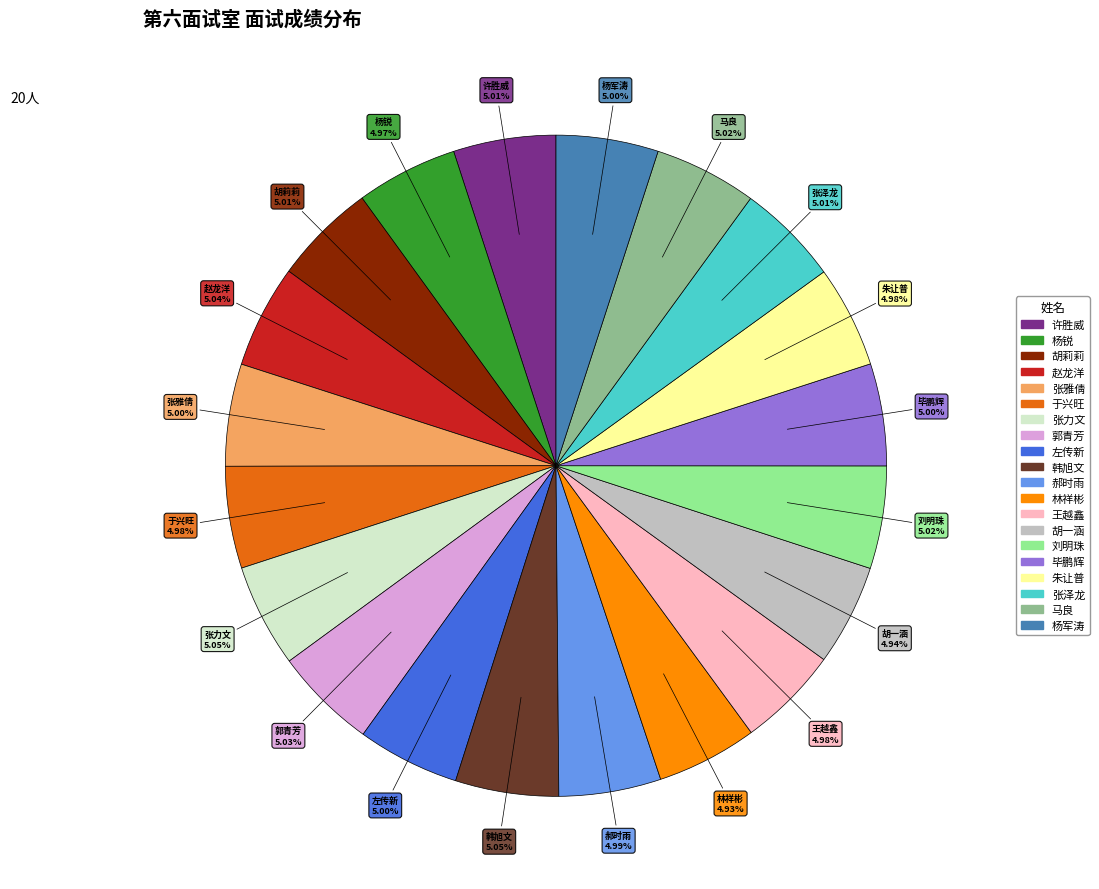

What percentage is the 左传新 slice, to the nearest percent?

5%